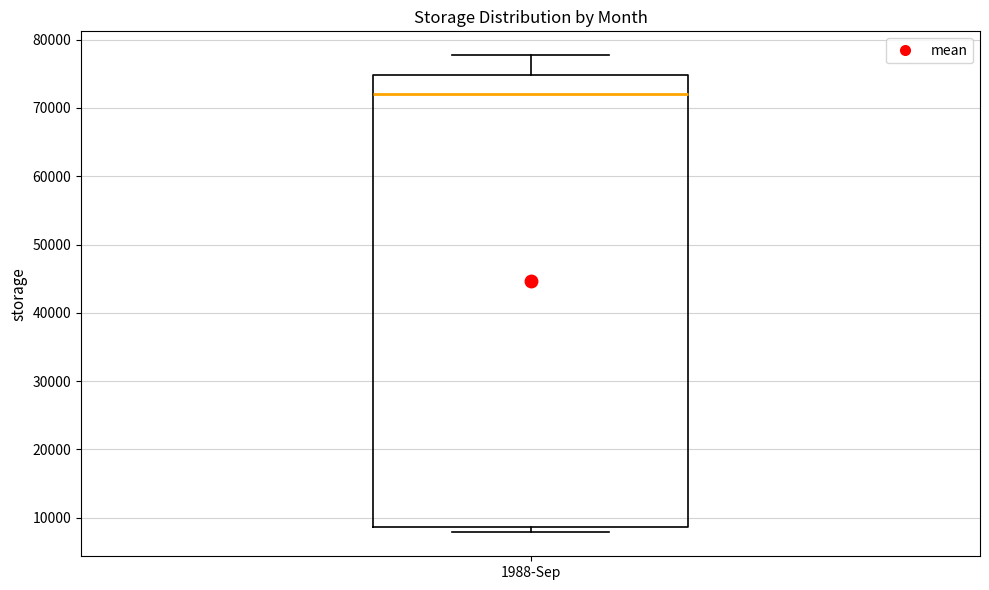

Read this box plot against the y-axis: the position of the median line, the range covered by the box, and the ends of both whiskers. The values are not printed on the chart, so give them approximately, as read against the axis.

median 72000, box 9000 to 75000, whiskers 8000 to 78000